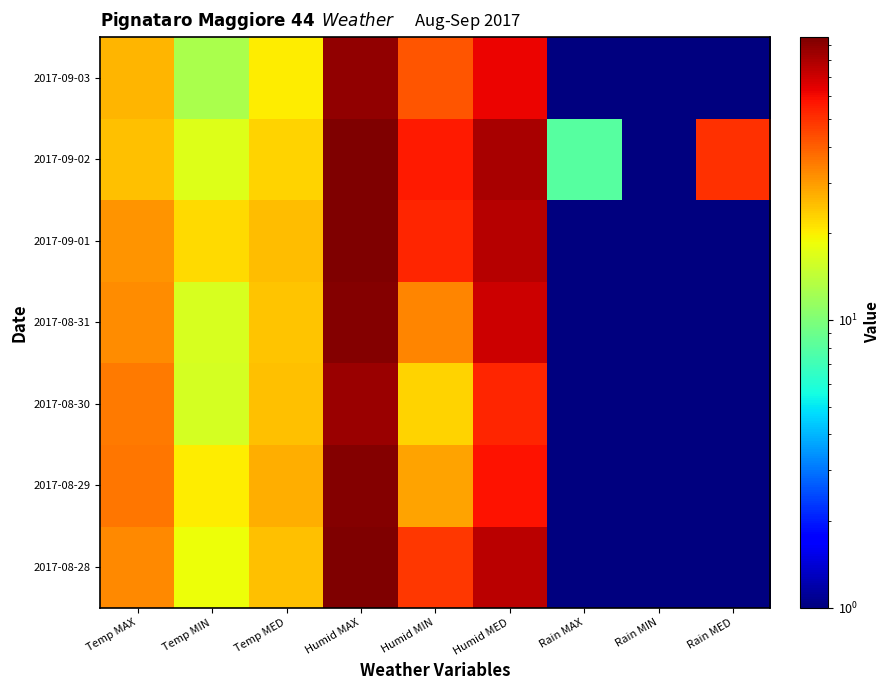

At which category does the chart reach its peak across all series?

Humid MAX